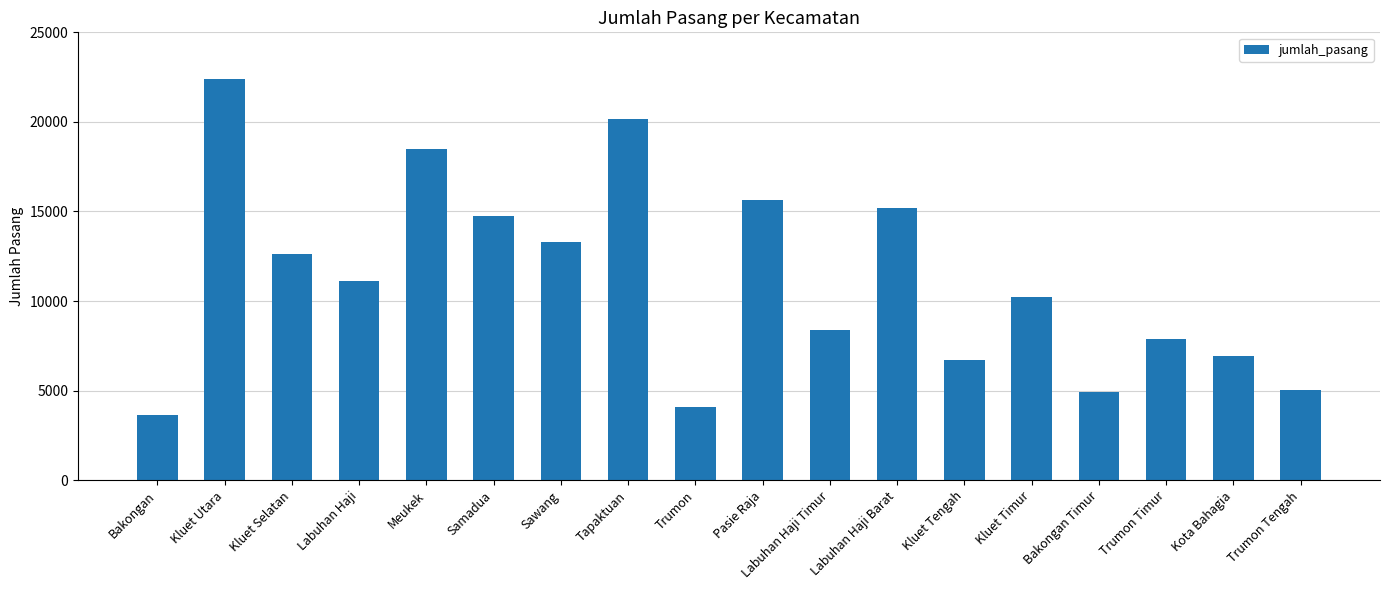

Reading right to left, list all the values displayed in this chart.

Trumon Tengah=5058	Kota Bahagia=6920	Trumon Timur=7894	Bakongan Timur=4930	Kluet Timur=10237	Kluet Tengah=6723	Labuhan Haji Barat=15208	Labuhan Haji Timur=8389	Pasie Raja=15626	Trumon=4096	Tapaktuan=20162	Sawang=13288	Samadua=14738	Meukek=18486	Labuhan Haji=11120	Kluet Selatan=12598	Kluet Utara=22376	Bakongan=3632